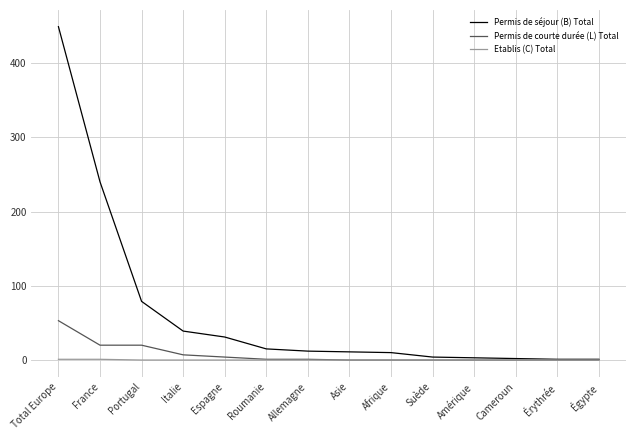

Which series has the largest range (max minus min)?

Permis de séjour (B) Total